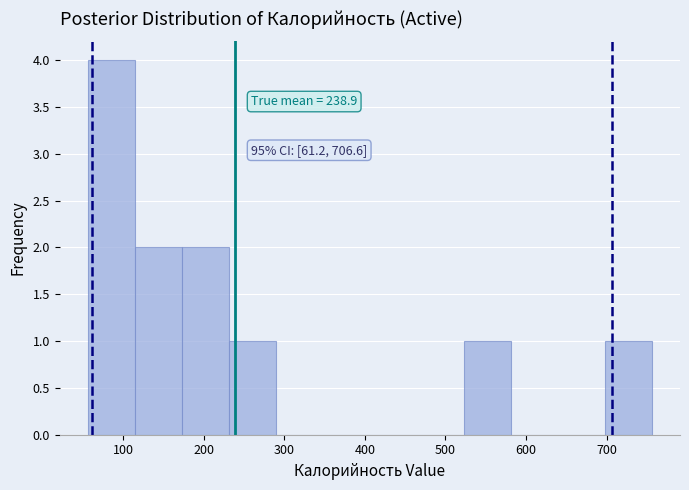

Over which range of the x-axis is the bar tallest?

60 to 110